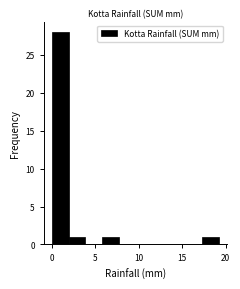

Around what value on the x-axis is the tallest bar? Give the approximate position of its centre, as read against the axis.

1.0